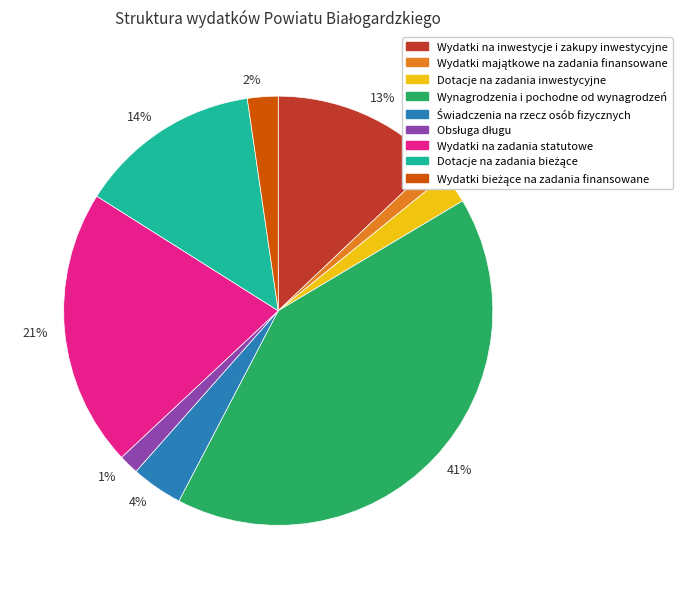

Is there a majority slice in this chart?

No